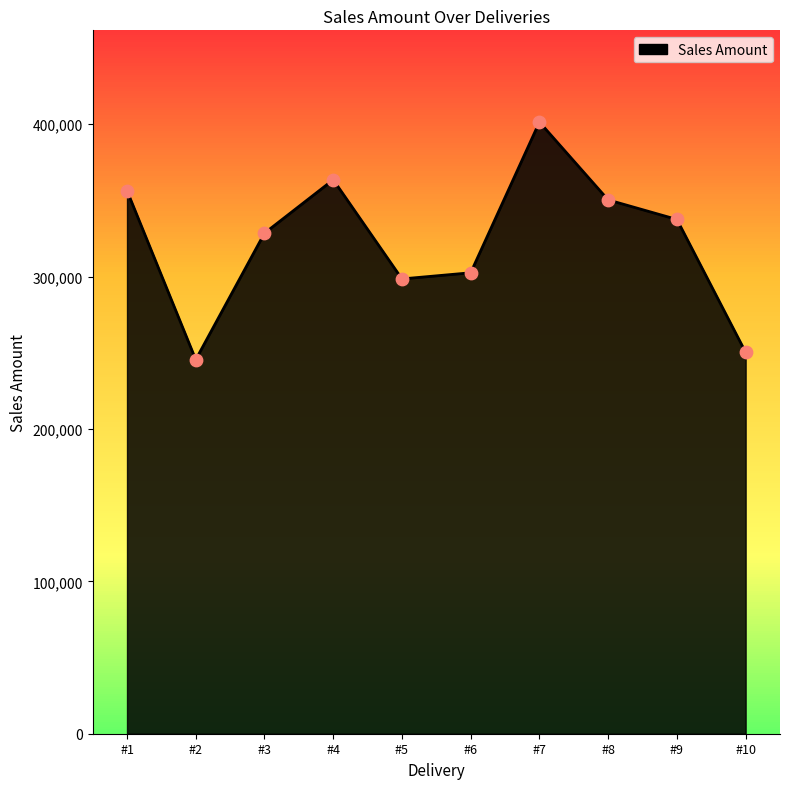

Which has a higher value, #1 or #5?

#1